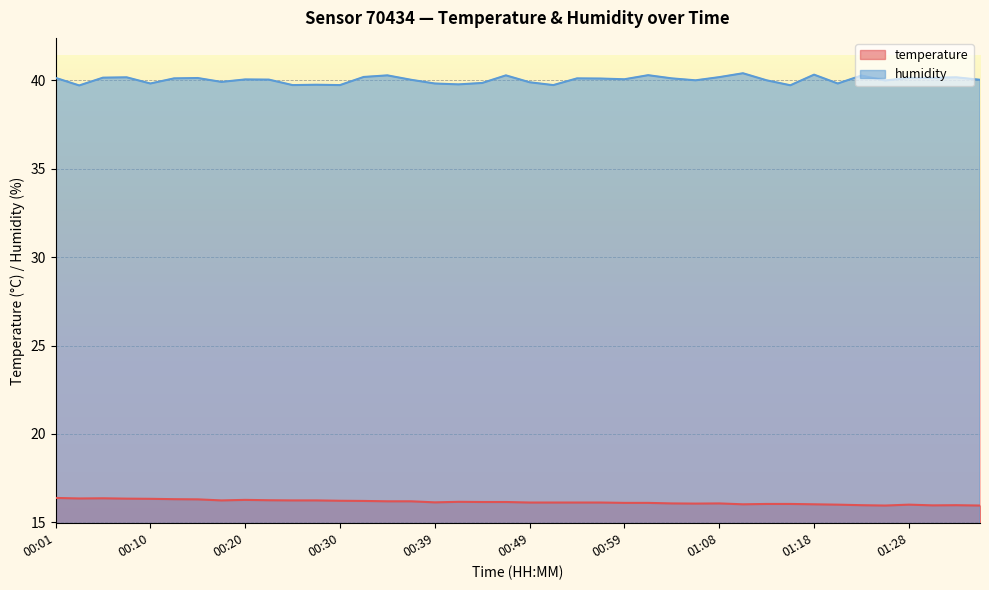

Is it true that humidity equals 40.1 at 01:04?

True